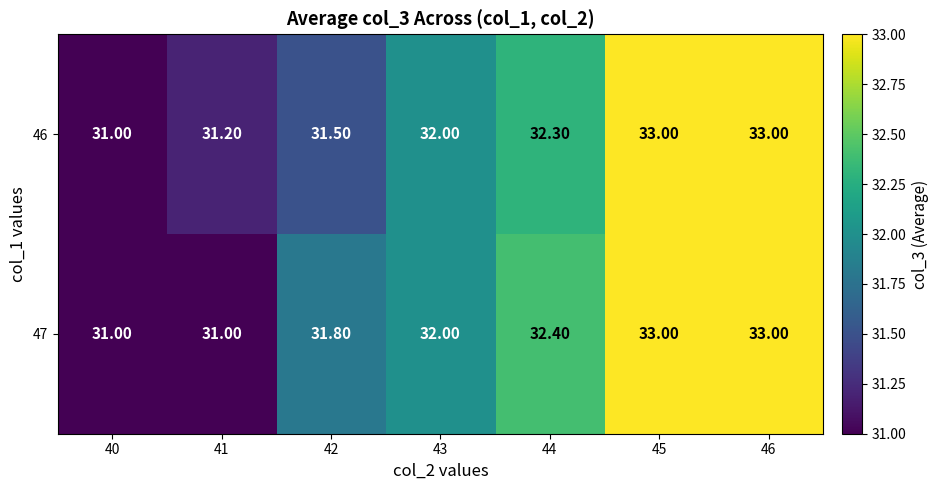

How many series are shown in this chart?

2